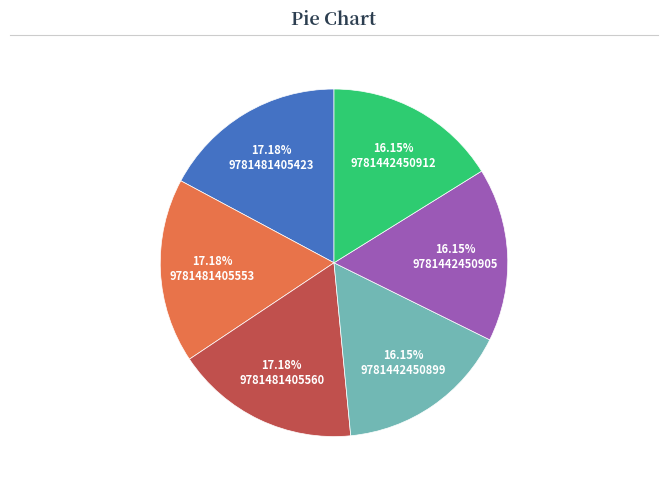

Is there any slice that represents more than half of the pie?

No